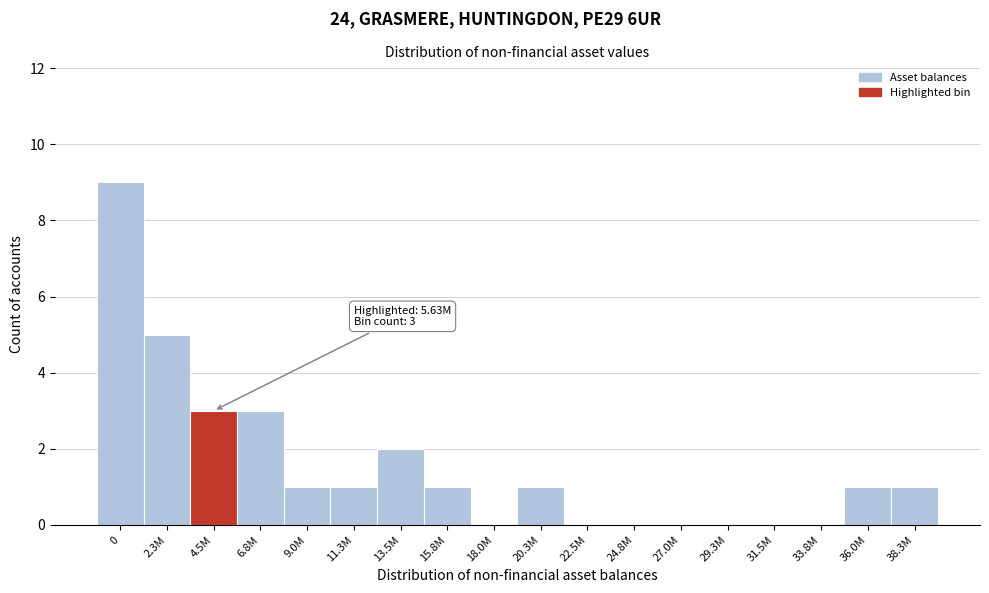

Reading left to right, extract all data points from this chart.

0=9	2.3M=5	4.5M=3	6.8M=3	9.0M=1	11.3M=1	13.5M=2	15.8M=1	18.0M=0	20.3M=1	22.5M=0	24.8M=0	27.0M=0	29.3M=0	31.5M=0	33.8M=0	36.0M=1	38.3M=1